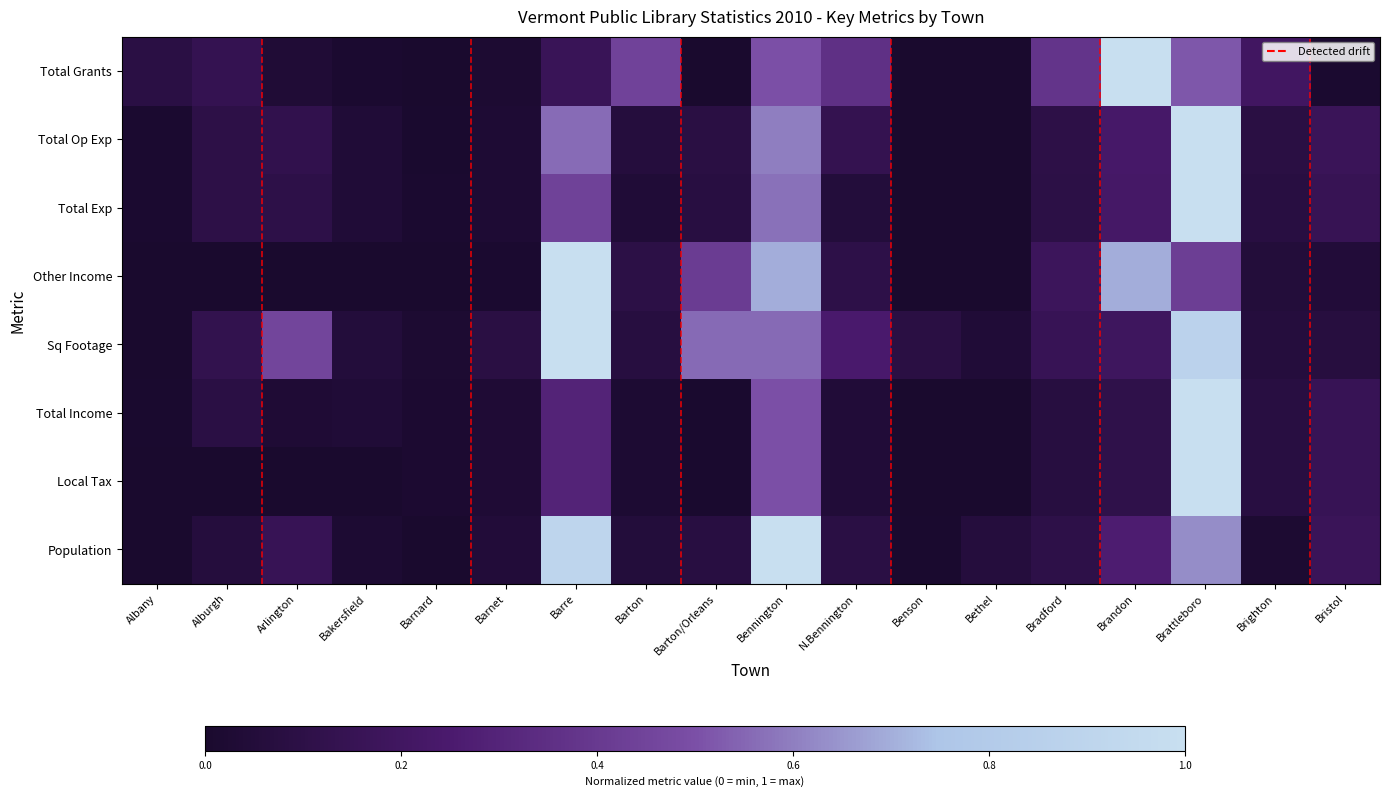

Reading left to right, what are all the values shown in this chart?

Population: Albany=0.0	Alburgh=0.1	Arlington=0.2	Bakersfield=0.0	Barnard=0.0	Barnet=0.0	Barre=0.9	Barton=0.1	Barton/Orleans=0.1	Bennington=1.0	N.Bennington=0.1	Benson=0.0	Bethel=0.1	Bradford=0.1	Brandon=0.3	Brattleboro=0.6	Brighton=0.0	Bristol=0.2
Local Tax: Albany=0.0	Alburgh=0.0	Arlington=0.0	Bakersfield=0.0	Barnard=0.0	Barnet=0.0	Barre=0.3	Barton=0.0	Barton/Orleans=0.0	Bennington=0.5	N.Bennington=0.0	Benson=0.0	Bethel=0.0	Bradford=0.1	Brandon=0.1	Brattleboro=1.0	Brighton=0.1	Bristol=0.2
Total Income: Albany=0.0	Alburgh=0.1	Arlington=0.0	Bakersfield=0.0	Barnard=0.0	Barnet=0.0	Barre=0.3	Barton=0.0	Barton/Orleans=0.0	Bennington=0.5	N.Bennington=0.0	Benson=0.0	Bethel=0.0	Bradford=0.1	Brandon=0.1	Brattleboro=1.0	Brighton=0.1	Bristol=0.2
Sq Footage: Albany=0.0	Alburgh=0.1	Arlington=0.5	Bakersfield=0.1	Barnard=0.0	Barnet=0.1	Barre=1.0	Barton=0.1	Barton/Orleans=0.6	Bennington=0.6	N.Bennington=0.2	Benson=0.1	Bethel=0.0	Bradford=0.2	Brandon=0.2	Brattleboro=0.9	Brighton=0.1	Bristol=0.1
Other Income: Albany=0.0	Alburgh=0.0	Arlington=0.0	Bakersfield=0.0	Barnard=0.0	Barnet=0.0	Barre=1.0	Barton=0.1	Barton/Orleans=0.4	Bennington=0.7	N.Bennington=0.1	Benson=0.0	Bethel=0.0	Bradford=0.2	Brandon=0.7	Brattleboro=0.4	Brighton=0.0	Bristol=0.0
Total Exp: Albany=0.0	Alburgh=0.1	Arlington=0.1	Bakersfield=0.0	Barnard=0.0	Barnet=0.0	Barre=0.4	Barton=0.0	Barton/Orleans=0.1	Bennington=0.6	N.Bennington=0.1	Benson=0.0	Bethel=0.0	Bradford=0.1	Brandon=0.2	Brattleboro=1.0	Brighton=0.1	Bristol=0.2
Total Op Exp: Albany=0.0	Alburgh=0.1	Arlington=0.1	Bakersfield=0.0	Barnard=0.0	Barnet=0.0	Barre=0.6	Barton=0.1	Barton/Orleans=0.1	Bennington=0.6	N.Bennington=0.1	Benson=0.0	Bethel=0.0	Bradford=0.1	Brandon=0.2	Brattleboro=1.0	Brighton=0.1	Bristol=0.2
Total Grants: Albany=0.1	Alburgh=0.1	Arlington=0.0	Bakersfield=0.0	Barnard=0.0	Barnet=0.0	Barre=0.2	Barton=0.4	Barton/Orleans=0.0	Bennington=0.5	N.Bennington=0.4	Benson=0.0	Bethel=0.0	Bradford=0.4	Brandon=1.0	Brattleboro=0.5	Brighton=0.2	Bristol=0.0